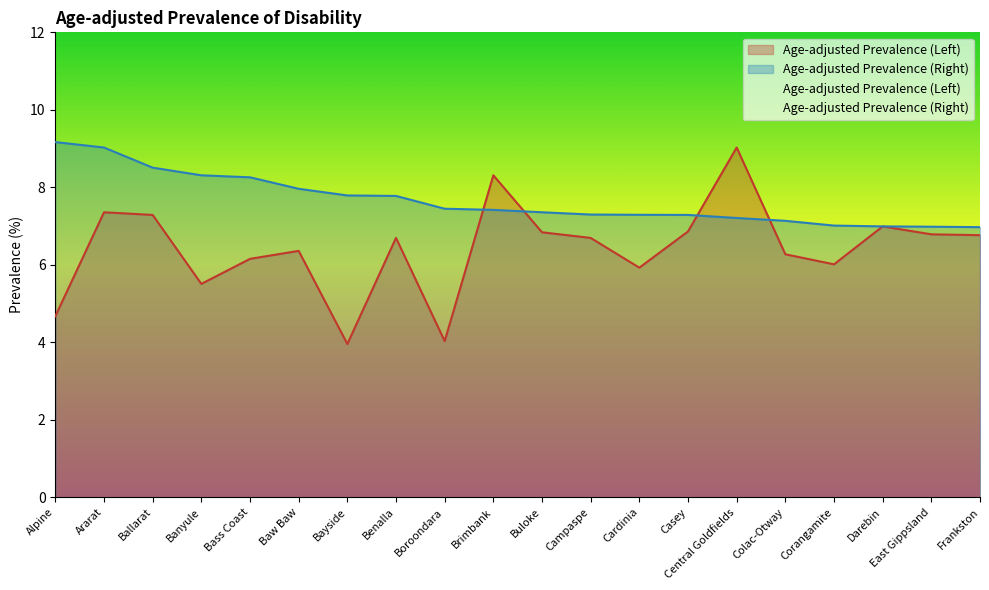

Reading left to right, transcribe all the data shown in this chart.

Age-adjusted Prevalence (Left): Alpine=4.7	Ararat=7.4	Ballarat=7.3	Banyule=5.5	Bass Coast=6.2	Baw Baw=6.4	Bayside=4.0	Benalla=6.7	Boroondara=4.0	Brimbank=8.3	Buloke=6.8	Campaspe=6.7	Cardinia=5.9	Casey=6.9	Central Goldfields=9.0	Colac-Otway=6.3	Corangamite=6.0	Darebin=7.0	East Gippsland=6.8	Frankston=6.8
Age-adjusted Prevalence (Right): Alpine=9.2	Ararat=9.0	Ballarat=8.5	Banyule=8.3	Bass Coast=8.3	Baw Baw=8.0	Bayside=7.8	Benalla=7.8	Boroondara=7.4	Brimbank=7.4	Buloke=7.4	Campaspe=7.3	Cardinia=7.3	Casey=7.3	Central Goldfields=7.2	Colac-Otway=7.1	Corangamite=7.0	Darebin=7.0	East Gippsland=7.0	Frankston=7.0